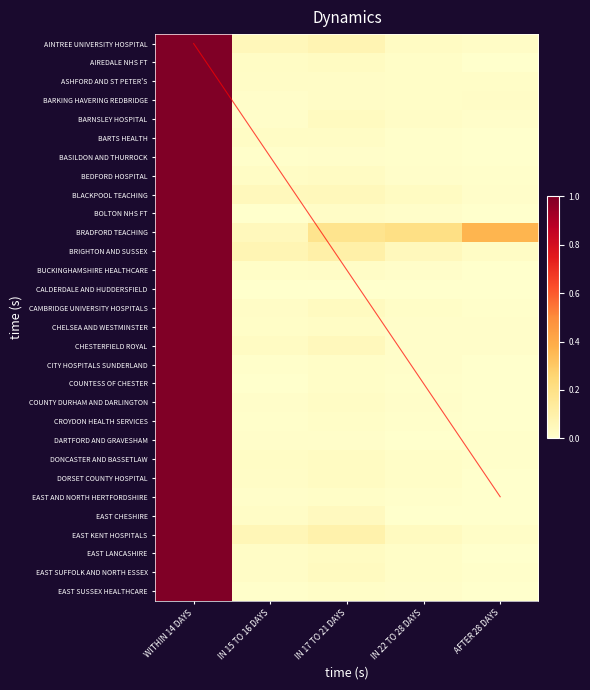

Reading left to right, list all the values displayed in this chart.

AINTREE UNIVERSITY HOSPITAL: WITHIN 14 DAYS=1.0	IN 15 TO 16 DAYS=0.1	IN 17 TO 21 DAYS=0.1	IN 22 TO 28 DAYS=0.0	AFTER 28 DAYS=0.0
AIREDALE NHS FT: WITHIN 14 DAYS=1.0	IN 15 TO 16 DAYS=0.0	IN 17 TO 21 DAYS=0.0	IN 22 TO 28 DAYS=0.0	AFTER 28 DAYS=0.0
ASHFORD AND ST PETER'S: WITHIN 14 DAYS=1.0	IN 15 TO 16 DAYS=0.0	IN 17 TO 21 DAYS=0.0	IN 22 TO 28 DAYS=0.0	AFTER 28 DAYS=0.0
BARKING HAVERING REDBRIDGE: WITHIN 14 DAYS=1.0	IN 15 TO 16 DAYS=0.0	IN 17 TO 21 DAYS=0.0	IN 22 TO 28 DAYS=0.0	AFTER 28 DAYS=0.0
BARNSLEY HOSPITAL: WITHIN 14 DAYS=1.0	IN 15 TO 16 DAYS=0.0	IN 17 TO 21 DAYS=0.0	IN 22 TO 28 DAYS=0.0	AFTER 28 DAYS=0.0
BARTS HEALTH: WITHIN 14 DAYS=1.0	IN 15 TO 16 DAYS=0.0	IN 17 TO 21 DAYS=0.0	IN 22 TO 28 DAYS=0.0	AFTER 28 DAYS=0.0
BASILDON AND THURROCK: WITHIN 14 DAYS=1.0	IN 15 TO 16 DAYS=0.0	IN 17 TO 21 DAYS=0.0	IN 22 TO 28 DAYS=0.0	AFTER 28 DAYS=0.0
BEDFORD HOSPITAL: WITHIN 14 DAYS=1.0	IN 15 TO 16 DAYS=0.0	IN 17 TO 21 DAYS=0.0	IN 22 TO 28 DAYS=0.0	AFTER 28 DAYS=0.0
BLACKPOOL TEACHING: WITHIN 14 DAYS=1.0	IN 15 TO 16 DAYS=0.0	IN 17 TO 21 DAYS=0.0	IN 22 TO 28 DAYS=0.0	AFTER 28 DAYS=0.0
BOLTON NHS FT: WITHIN 14 DAYS=1.0	IN 15 TO 16 DAYS=0.0	IN 17 TO 21 DAYS=0.0	IN 22 TO 28 DAYS=0.0	AFTER 28 DAYS=0.0
BRADFORD TEACHING: WITHIN 14 DAYS=1.0	IN 15 TO 16 DAYS=0.0	IN 17 TO 21 DAYS=0.2	IN 22 TO 28 DAYS=0.2	AFTER 28 DAYS=0.4
BRIGHTON AND SUSSEX: WITHIN 14 DAYS=1.0	IN 15 TO 16 DAYS=0.1	IN 17 TO 21 DAYS=0.1	IN 22 TO 28 DAYS=0.0	AFTER 28 DAYS=0.0
BUCKINGHAMSHIRE HEALTHCARE: WITHIN 14 DAYS=1.0	IN 15 TO 16 DAYS=0.0	IN 17 TO 21 DAYS=0.0	IN 22 TO 28 DAYS=0.0	AFTER 28 DAYS=0.0
CALDERDALE AND HUDDERSFIELD: WITHIN 14 DAYS=1.0	IN 15 TO 16 DAYS=0.0	IN 17 TO 21 DAYS=0.0	IN 22 TO 28 DAYS=0.0	AFTER 28 DAYS=0.0
CAMBRIDGE UNIVERSITY HOSPITALS: WITHIN 14 DAYS=1.0	IN 15 TO 16 DAYS=0.0	IN 17 TO 21 DAYS=0.0	IN 22 TO 28 DAYS=0.0	AFTER 28 DAYS=0.0
CHELSEA AND WESTMINSTER: WITHIN 14 DAYS=1.0	IN 15 TO 16 DAYS=0.0	IN 17 TO 21 DAYS=0.0	IN 22 TO 28 DAYS=0.0	AFTER 28 DAYS=0.0
CHESTERFIELD ROYAL: WITHIN 14 DAYS=1.0	IN 15 TO 16 DAYS=0.0	IN 17 TO 21 DAYS=0.0	IN 22 TO 28 DAYS=0.0	AFTER 28 DAYS=0.0
CITY HOSPITALS SUNDERLAND: WITHIN 14 DAYS=1.0	IN 15 TO 16 DAYS=0.0	IN 17 TO 21 DAYS=0.0	IN 22 TO 28 DAYS=0.0	AFTER 28 DAYS=0.0
COUNTESS OF CHESTER: WITHIN 14 DAYS=1.0	IN 15 TO 16 DAYS=0.0	IN 17 TO 21 DAYS=0.0	IN 22 TO 28 DAYS=0.0	AFTER 28 DAYS=0.0
COUNTY DURHAM AND DARLINGTON: WITHIN 14 DAYS=1.0	IN 15 TO 16 DAYS=0.0	IN 17 TO 21 DAYS=0.0	IN 22 TO 28 DAYS=0.0	AFTER 28 DAYS=0.0
CROYDON HEALTH SERVICES: WITHIN 14 DAYS=1.0	IN 15 TO 16 DAYS=0.0	IN 17 TO 21 DAYS=0.0	IN 22 TO 28 DAYS=0.0	AFTER 28 DAYS=0.0
DARTFORD AND GRAVESHAM: WITHIN 14 DAYS=1.0	IN 15 TO 16 DAYS=0.0	IN 17 TO 21 DAYS=0.0	IN 22 TO 28 DAYS=0.0	AFTER 28 DAYS=0.0
DONCASTER AND BASSETLAW: WITHIN 14 DAYS=1.0	IN 15 TO 16 DAYS=0.0	IN 17 TO 21 DAYS=0.0	IN 22 TO 28 DAYS=0.0	AFTER 28 DAYS=0.0
DORSET COUNTY HOSPITAL: WITHIN 14 DAYS=1.0	IN 15 TO 16 DAYS=0.0	IN 17 TO 21 DAYS=0.0	IN 22 TO 28 DAYS=0.0	AFTER 28 DAYS=0.0
EAST AND NORTH HERTFORDSHIRE: WITHIN 14 DAYS=1.0	IN 15 TO 16 DAYS=0.0	IN 17 TO 21 DAYS=0.0	IN 22 TO 28 DAYS=0.0	AFTER 28 DAYS=0.0
EAST CHESHIRE: WITHIN 14 DAYS=1.0	IN 15 TO 16 DAYS=0.0	IN 17 TO 21 DAYS=0.0	IN 22 TO 28 DAYS=0.0	AFTER 28 DAYS=0.0
EAST KENT HOSPITALS: WITHIN 14 DAYS=1.0	IN 15 TO 16 DAYS=0.1	IN 17 TO 21 DAYS=0.1	IN 22 TO 28 DAYS=0.0	AFTER 28 DAYS=0.0
EAST LANCASHIRE: WITHIN 14 DAYS=1.0	IN 15 TO 16 DAYS=0.0	IN 17 TO 21 DAYS=0.0	IN 22 TO 28 DAYS=0.0	AFTER 28 DAYS=0.0
EAST SUFFOLK AND NORTH ESSEX: WITHIN 14 DAYS=1.0	IN 15 TO 16 DAYS=0.0	IN 17 TO 21 DAYS=0.0	IN 22 TO 28 DAYS=0.0	AFTER 28 DAYS=0.0
EAST SUSSEX HEALTHCARE: WITHIN 14 DAYS=1.0	IN 15 TO 16 DAYS=0.0	IN 17 TO 21 DAYS=0.0	IN 22 TO 28 DAYS=0.0	AFTER 28 DAYS=0.0